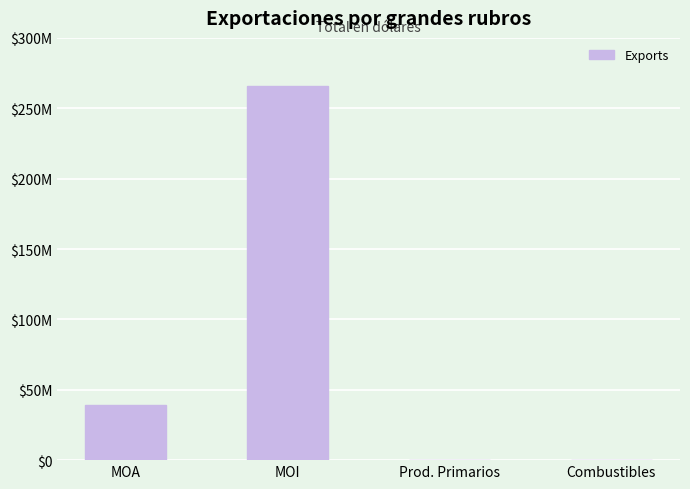

How many categories are shown in the chart?

4